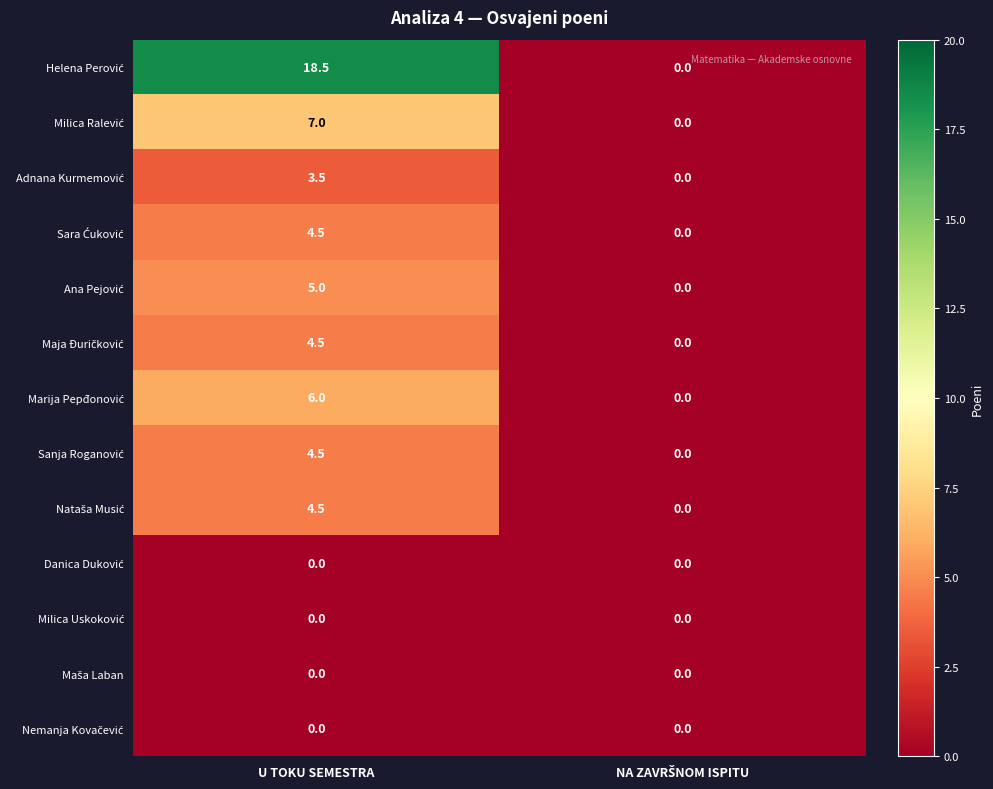

What is the difference between the highest and lowest values at U TOKU SEMESTRA?

18.5